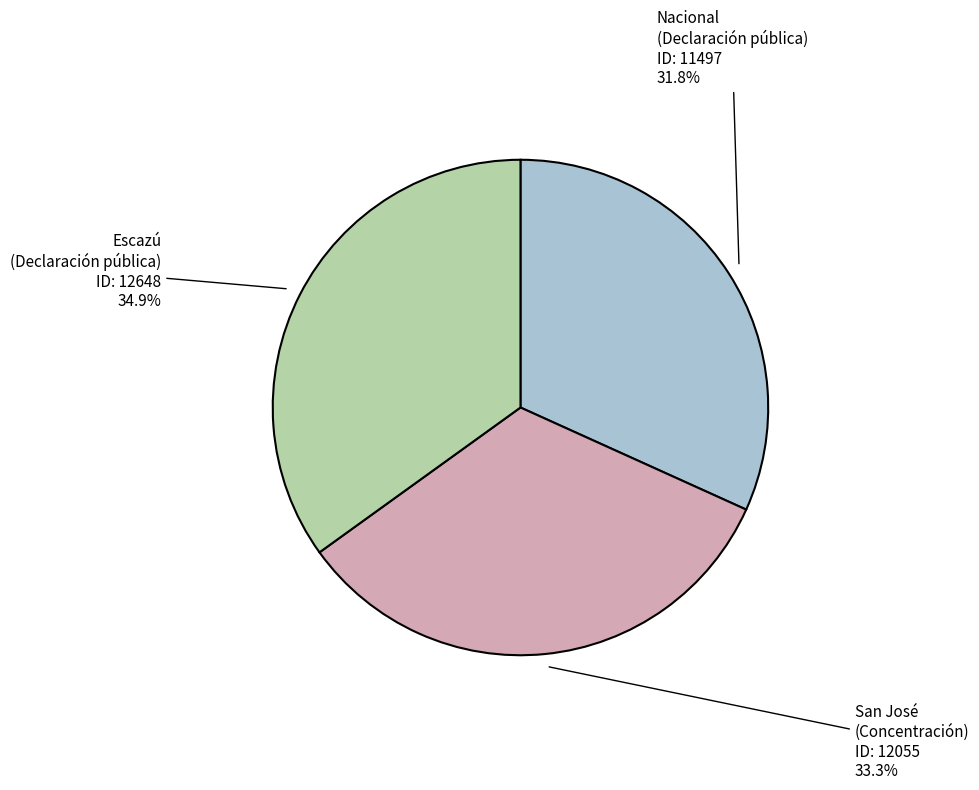

What is the smallest slice in the pie chart?

Nacional (Declaración pública)